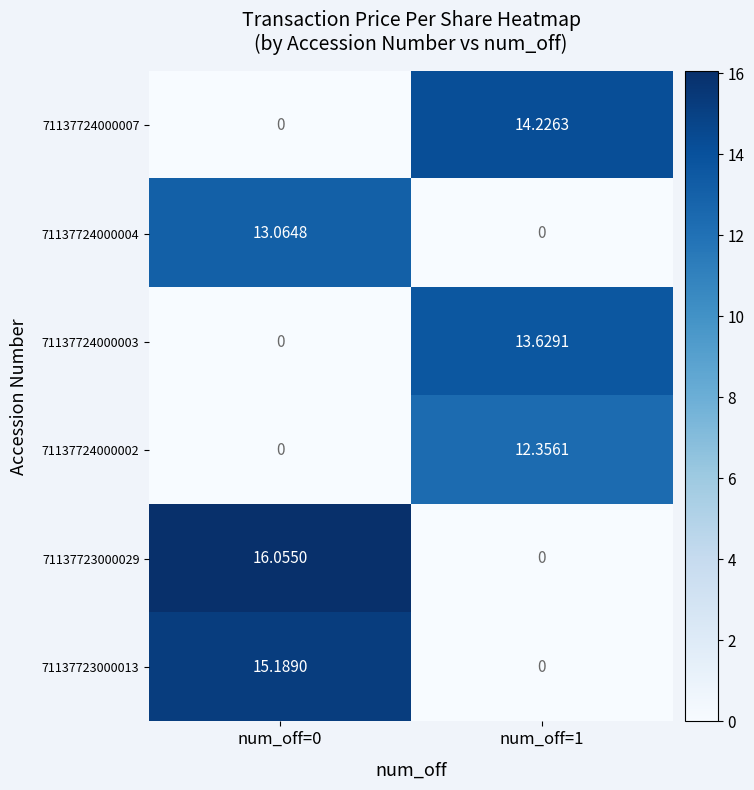

Is the value of 71137724000003 at num_off=0 greater than the value of 71137724000002 at num_off=1?

No